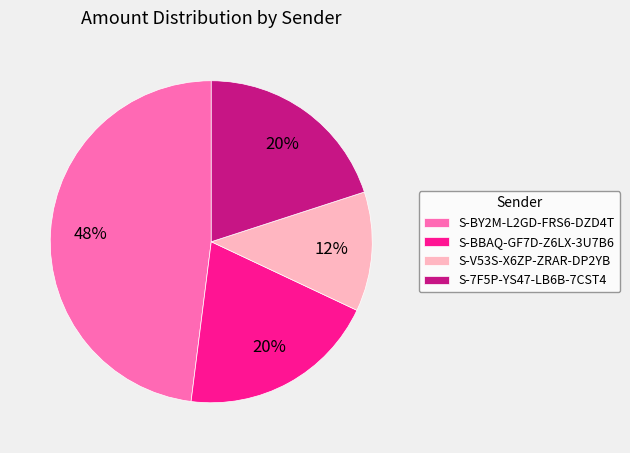

Does any single category account for the majority?

No